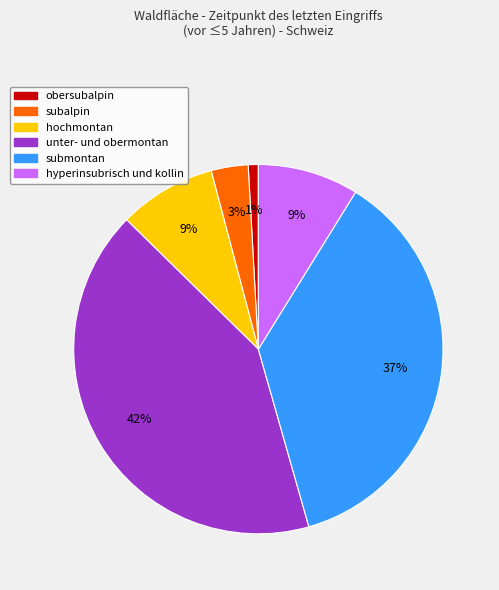

Is there any slice that represents more than half of the pie?

No